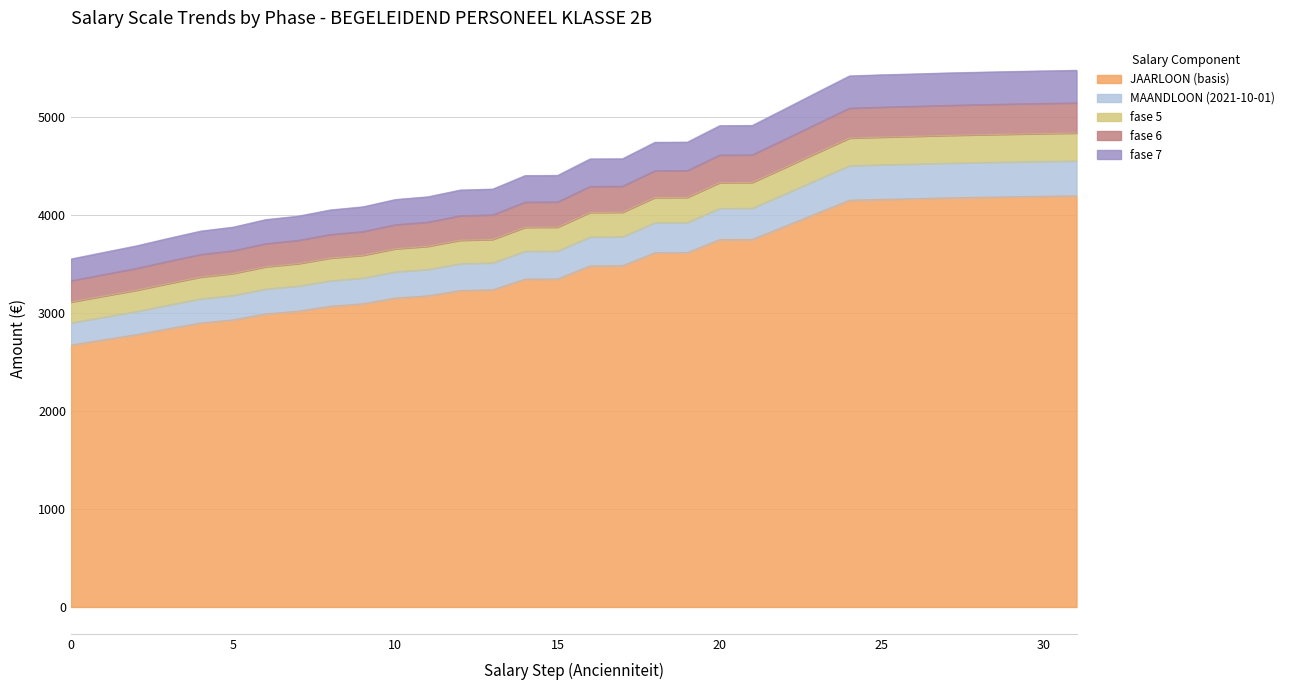

True or false: fase 7 has more than 0 interior local peaks.

False